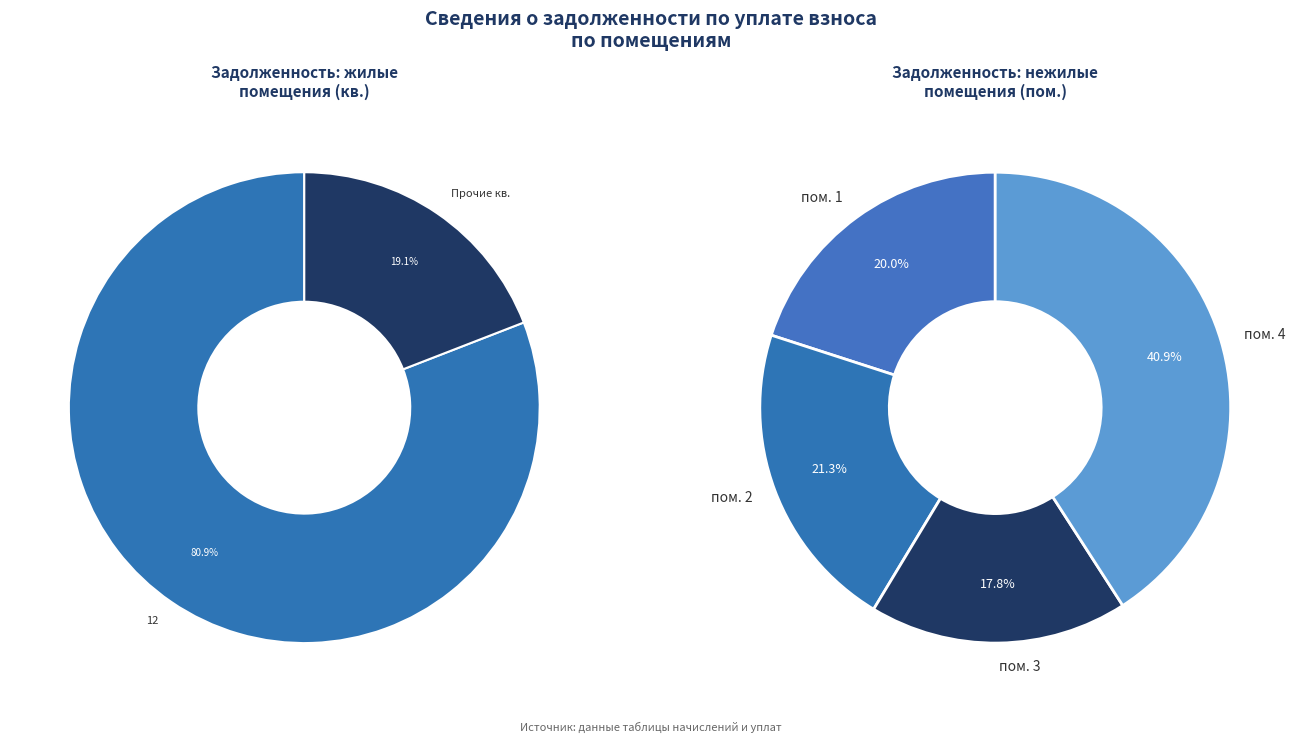

What is the largest slice in the pie chart?

пом. 4